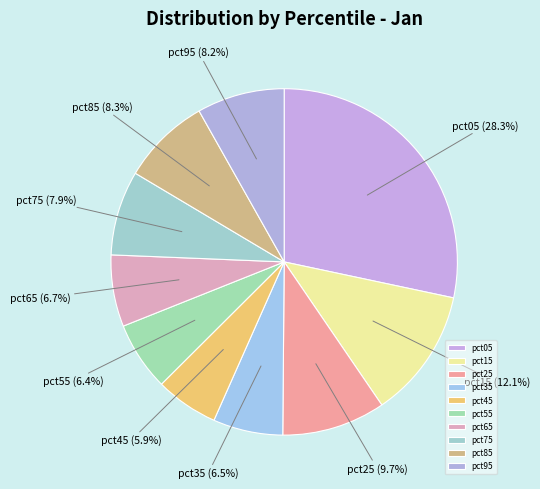

Count the number of slices in the pie.

10